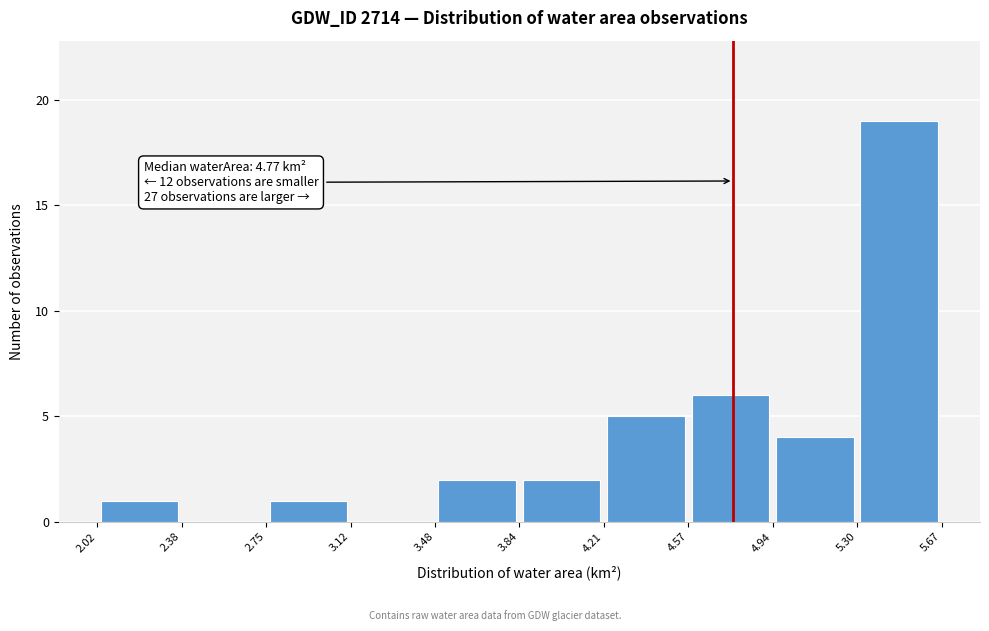

Which range on the x-axis has the tallest bar?

5.30 to 5.67